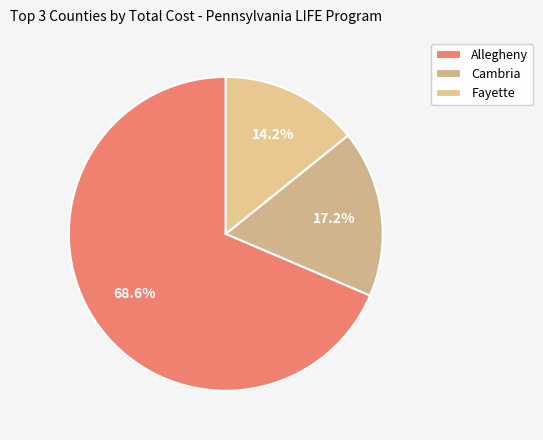

To the nearest percent, what is the average slice percentage?

33%